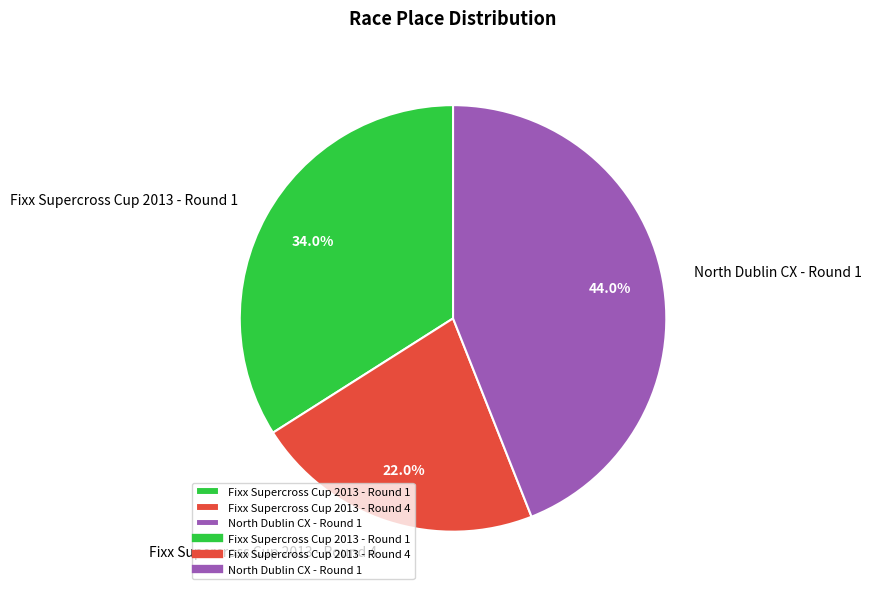

Which has a higher value, Fixx Supercross Cup 2013 - Round 4 or North Dublin CX - Round 1?

North Dublin CX - Round 1